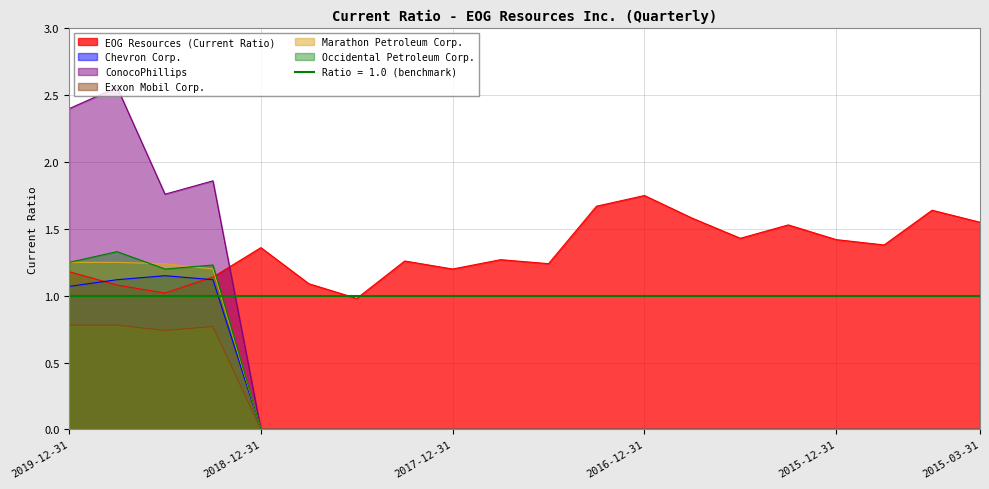

Reading left to right, what are all the values shown in this chart?

EOG Resources (Current Ratio): 1.2	1.1	1.0	1.1	1.4	1.1	1.0	1.3	1.2	1.3	1.2	1.7	1.8	1.6	1.4	1.5	1.4	1.4	1.6	1.6
Chevron Corp.: 1.1	1.1	1.1	1.1	0.0	0.0	0.0	0.0	0.0	0.0	0.0	0.0	0.0	0.0	0.0	0.0	0.0	0.0	0.0	0.0
ConocoPhillips: 2.4	2.6	1.8	1.9	0.0	0.0	0.0	0.0	0.0	0.0	0.0	0.0	0.0	0.0	0.0	0.0	0.0	0.0	0.0	0.0
Exxon Mobil Corp.: 0.8	0.8	0.7	0.8	0.0	0.0	0.0	0.0	0.0	0.0	0.0	0.0	0.0	0.0	0.0	0.0	0.0	0.0	0.0	0.0
Marathon Petroleum Corp.: 1.2	1.2	1.2	1.2	0.0	0.0	0.0	0.0	0.0	0.0	0.0	0.0	0.0	0.0	0.0	0.0	0.0	0.0	0.0	0.0
Occidental Petroleum Corp.: 1.2	1.3	1.2	1.2	0.0	0.0	0.0	0.0	0.0	0.0	0.0	0.0	0.0	0.0	0.0	0.0	0.0	0.0	0.0	0.0